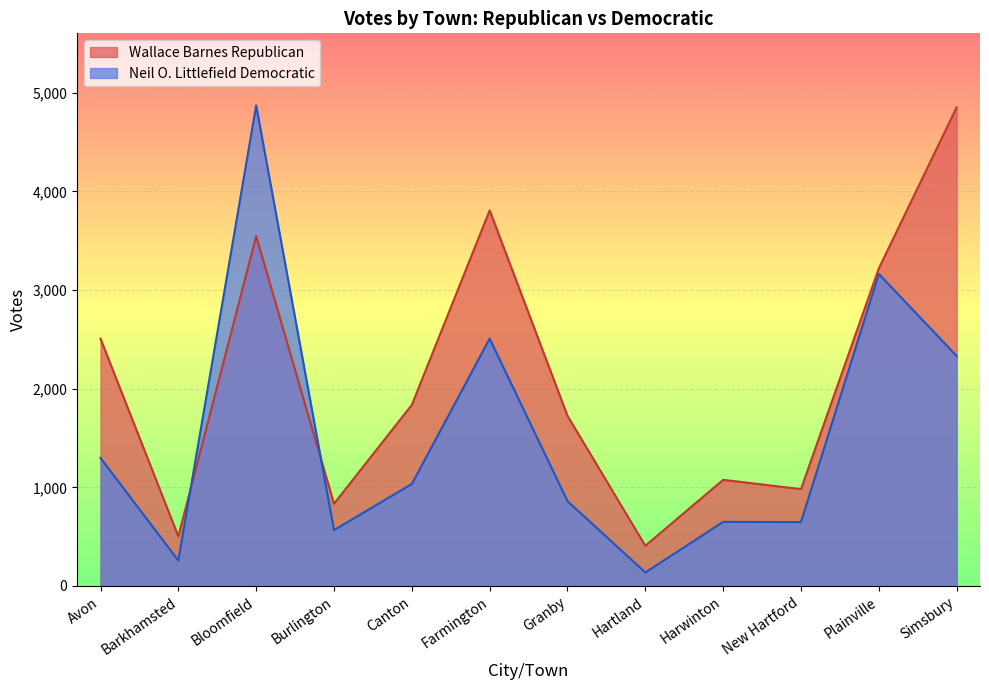

What is the label of the 5th point from the left?

Canton